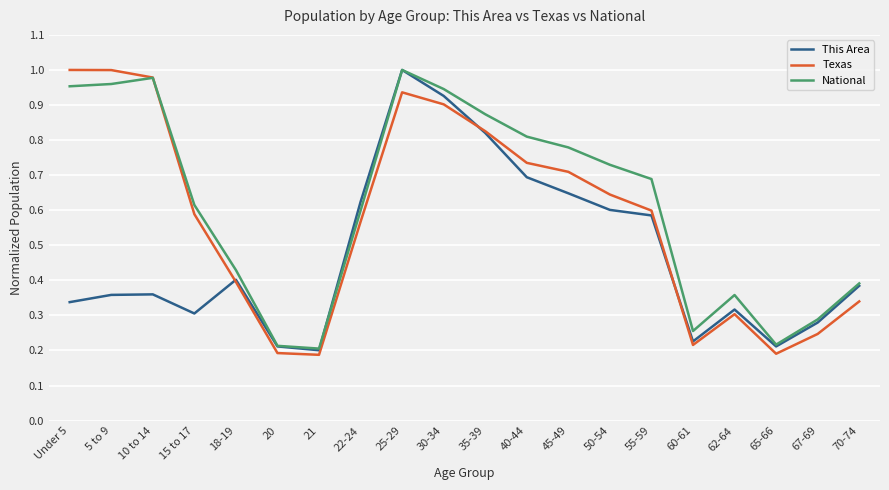

What position from the right is 50-54?

7